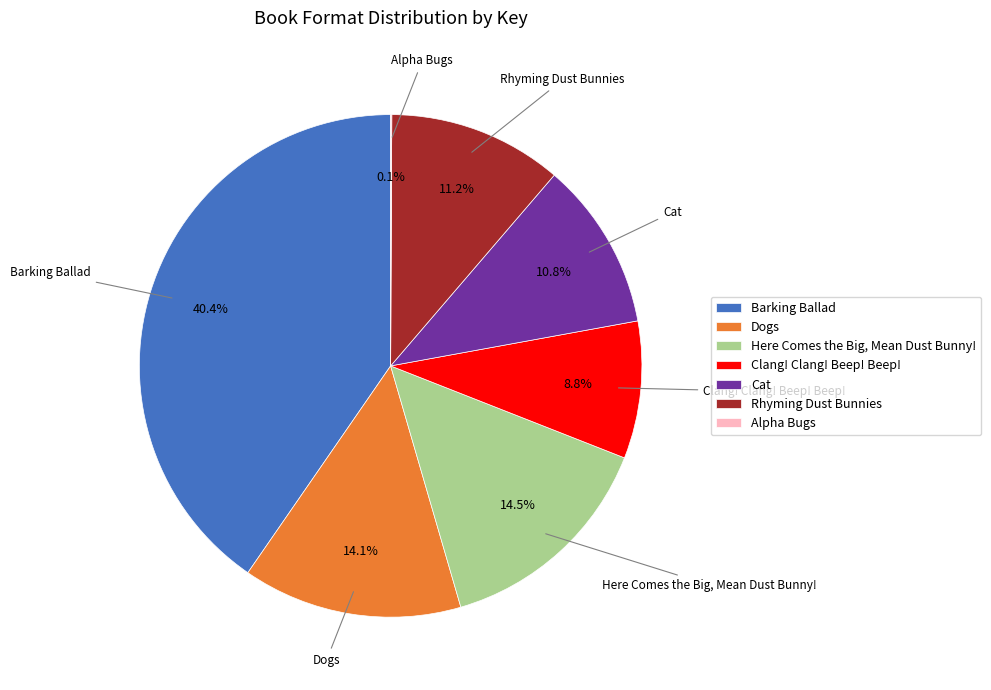

Between Dogs and Clang! Clang! Beep! Beep!, which is larger?

Dogs